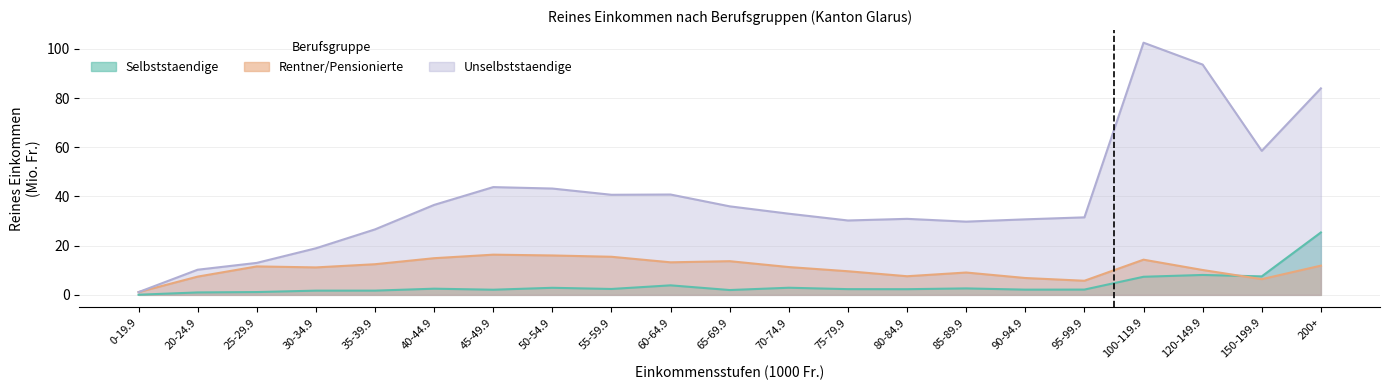

What is the difference between the Selbstaendige values at 70-74.9 and 100-119.9?

4.5